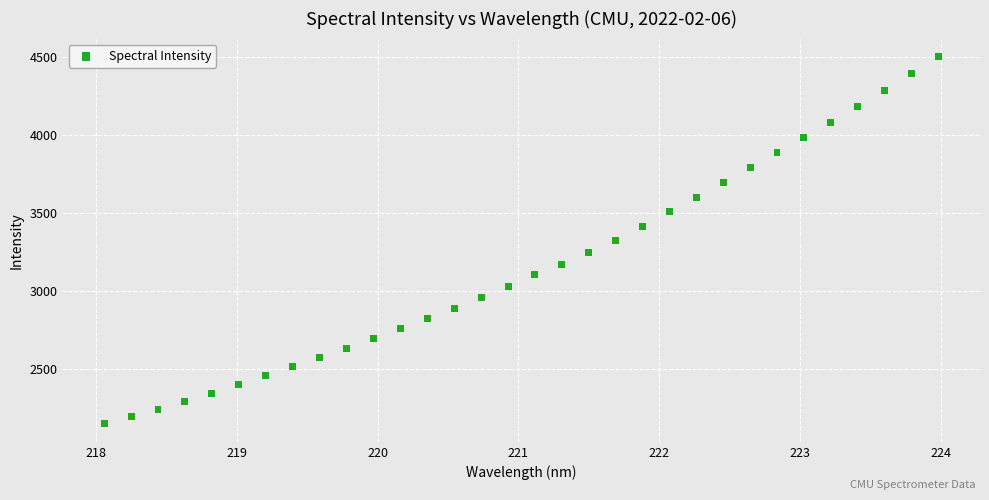

What is the range of Y values (max minus min)?

2349.6